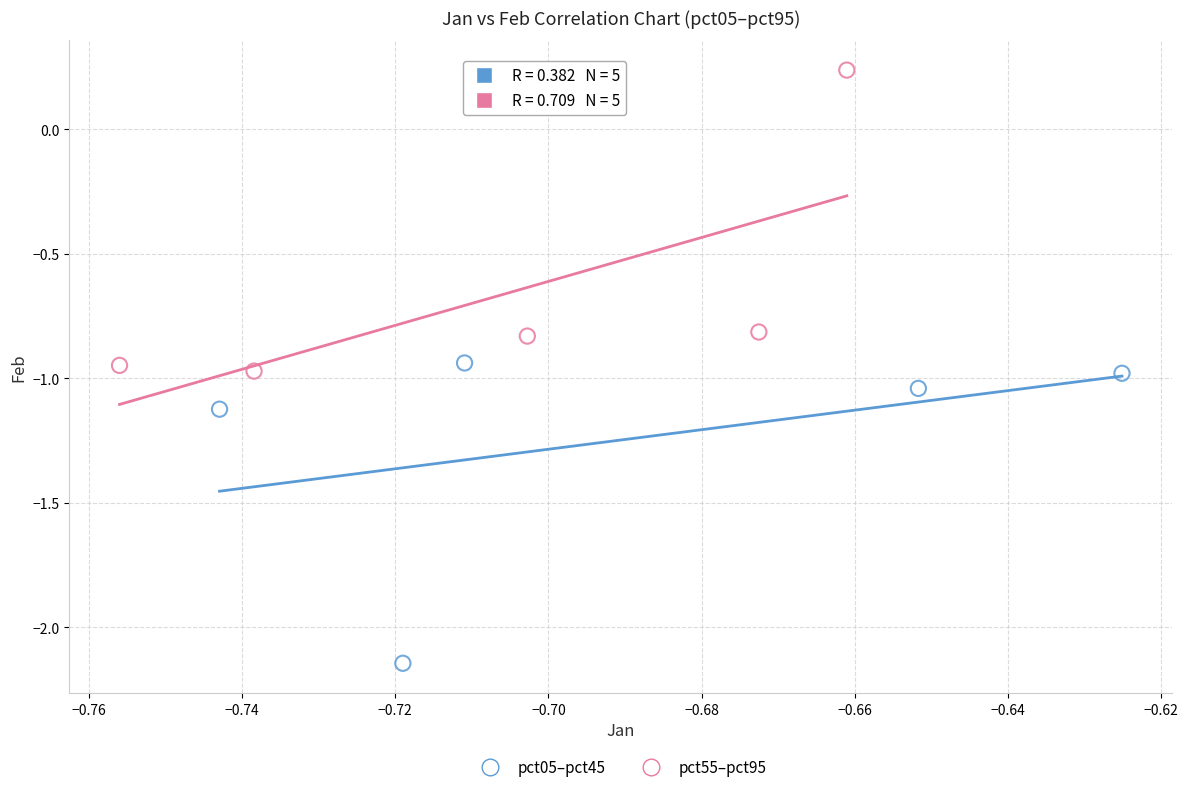

Which series reaches the minimum Y coordinate?

pct05–pct45